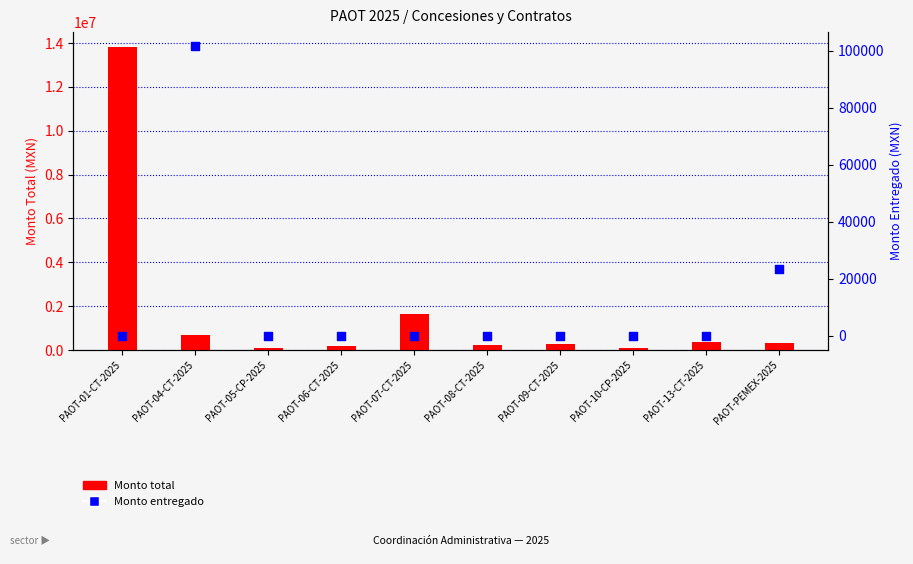

At which category is the sum across all series the highest?

PAOT-01-CT-2025